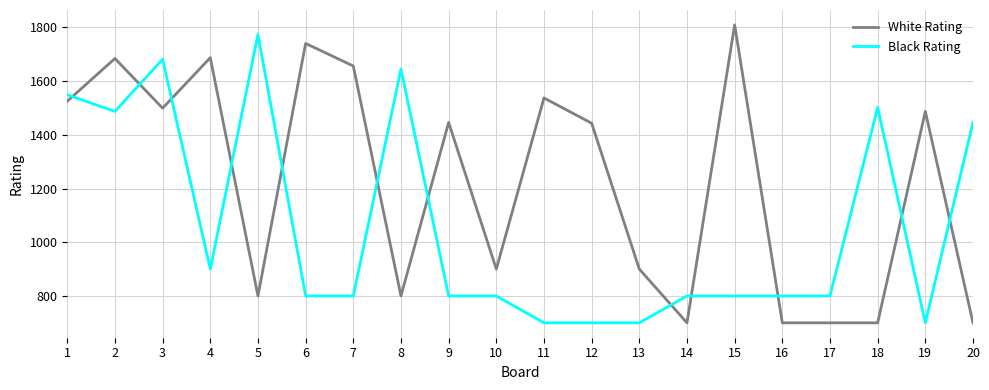

Rank the series by their average value, from highest to lowest.

White Rating, Black Rating